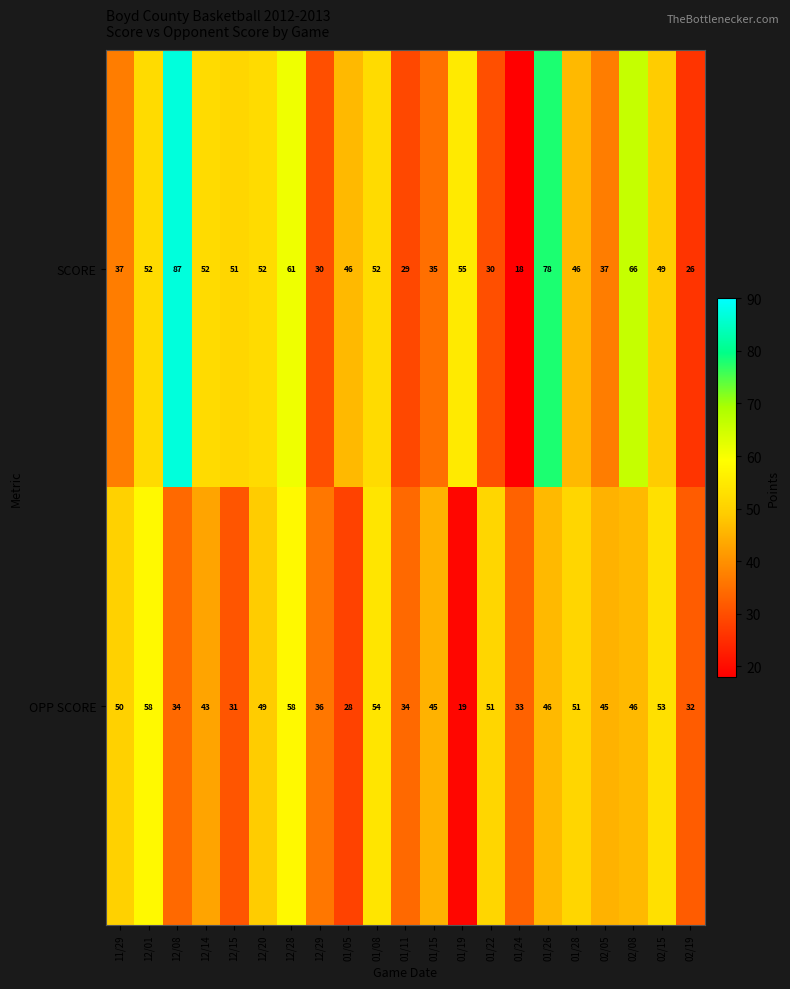

Rank the series by their average value, from lowest to highest.

OPP SCORE, SCORE